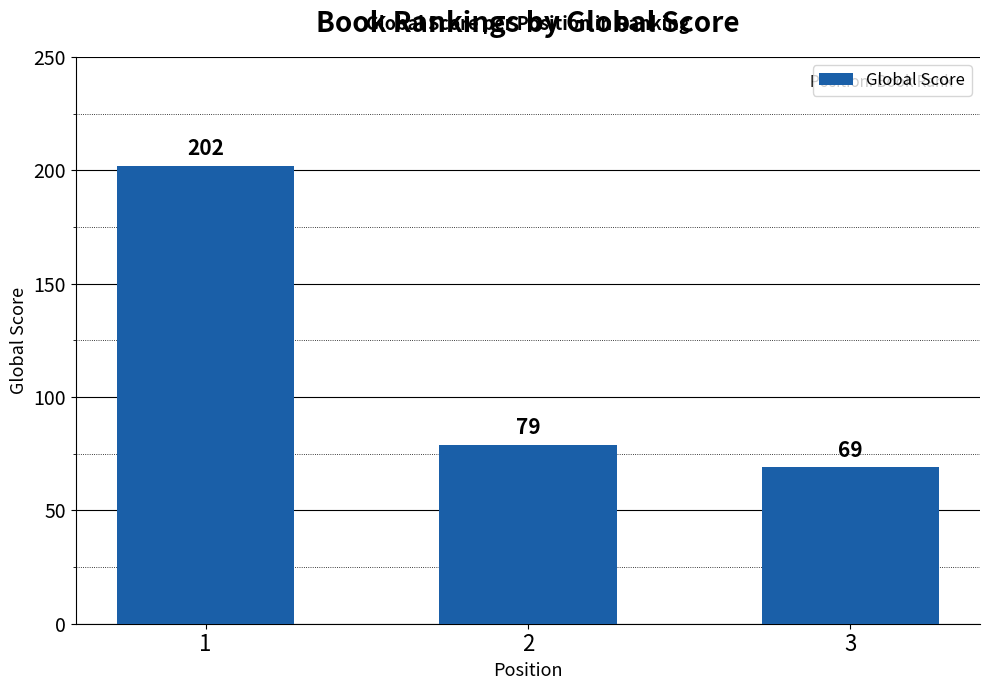

Reading right to left, transcribe all the data shown in this chart.

3=69	2=79	1=202